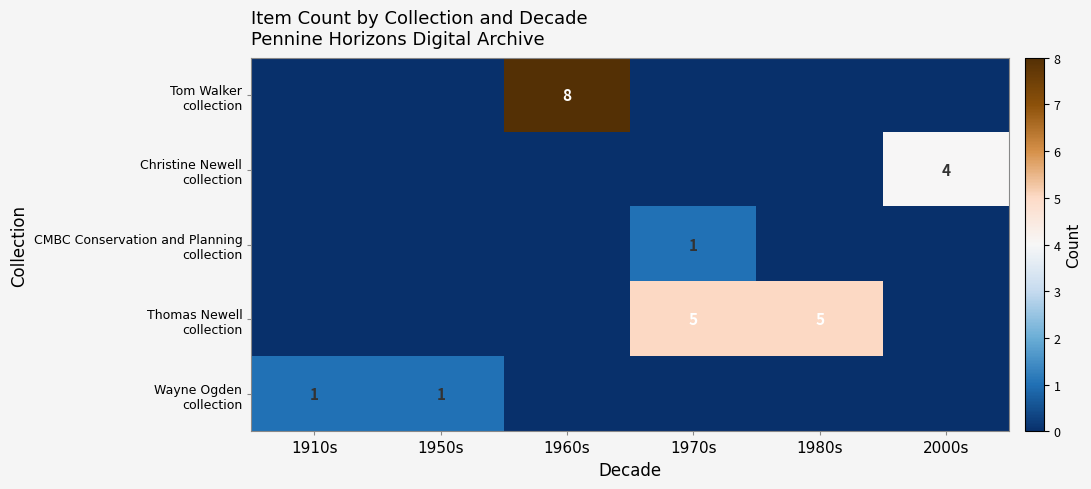

At how many categories does at least one series exceed 5?

1